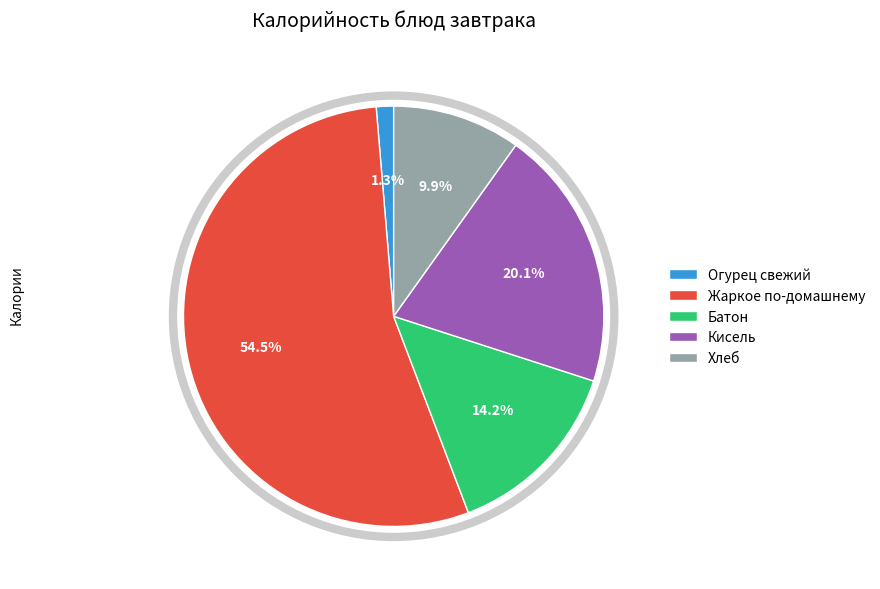

Combined, do Жаркое по-домашнему and Кисель account for over 50%?

Yes